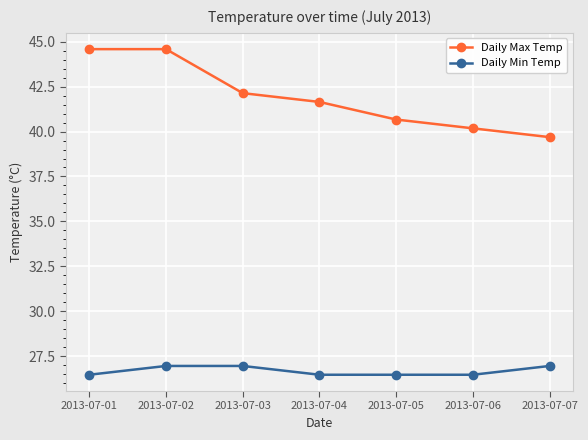

Is it true that Daily Min Temp equals 26.5 at 2013-07-04?

True